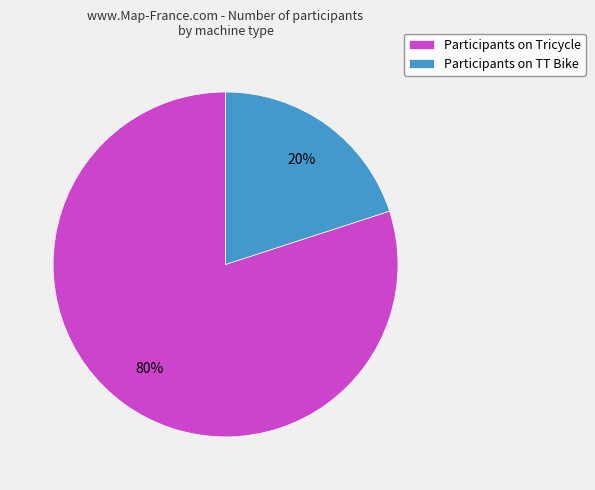

Which slice represents more than half of the pie?

Participants on Tricycle